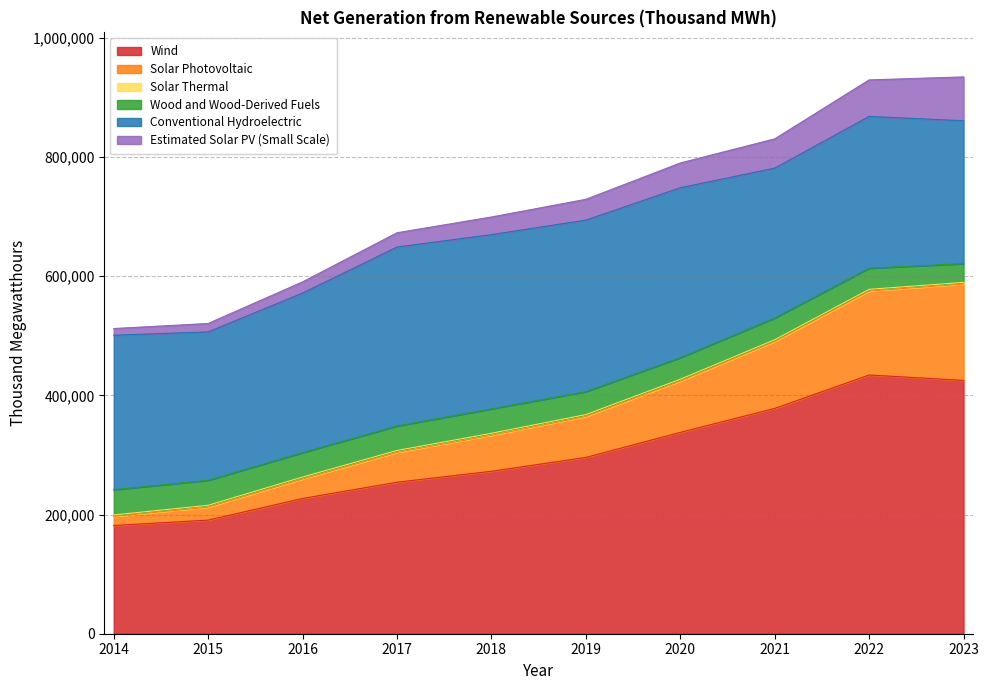

What is the difference between the Wind values at 2021 and 2015?

187478